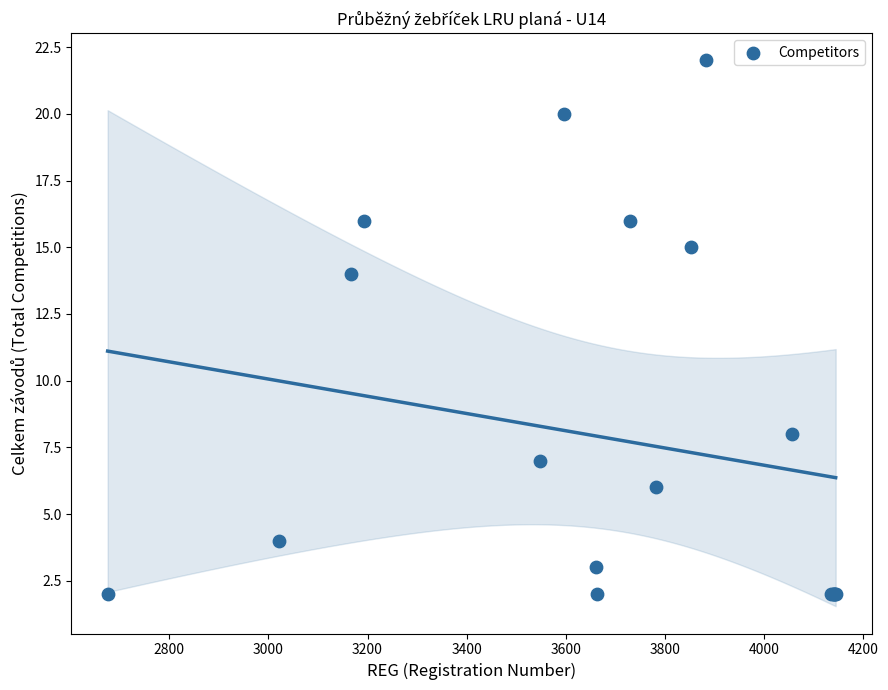

What Y value in the scatter plot is closest to 12?

14